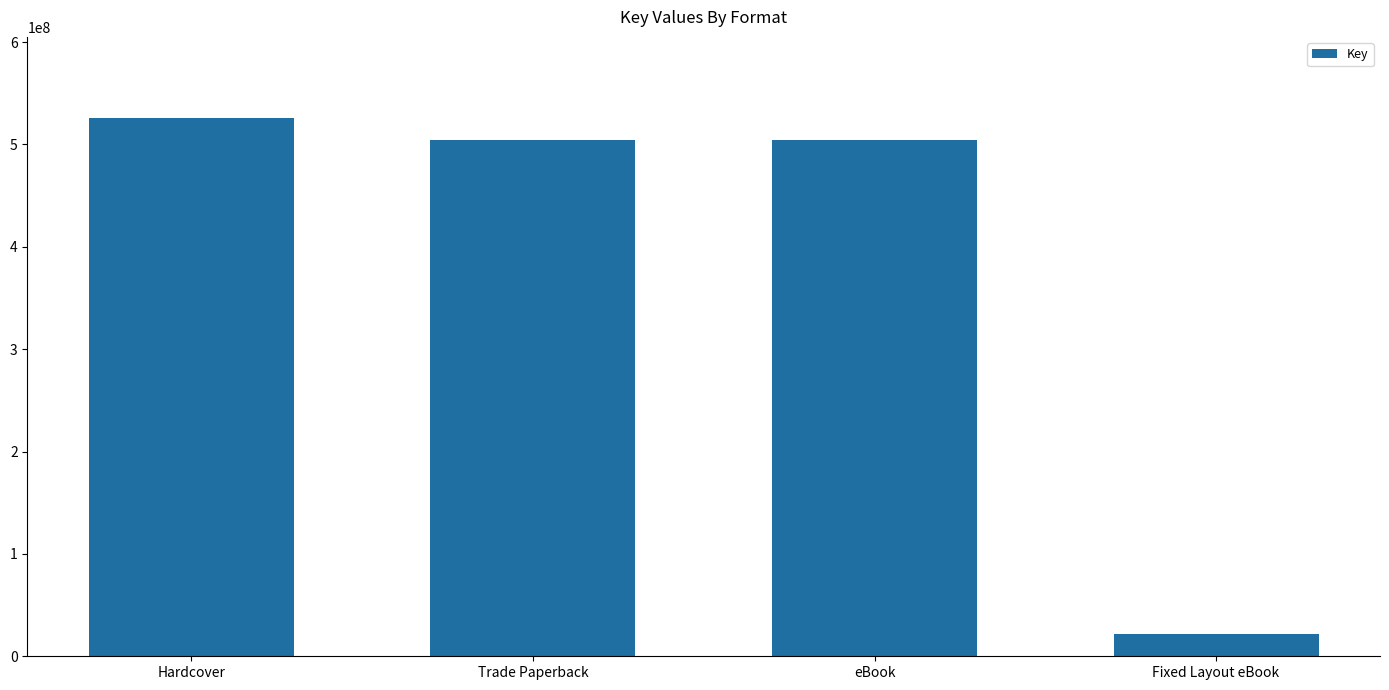

Are the bars grouped side by side (vs. stacked)?

No